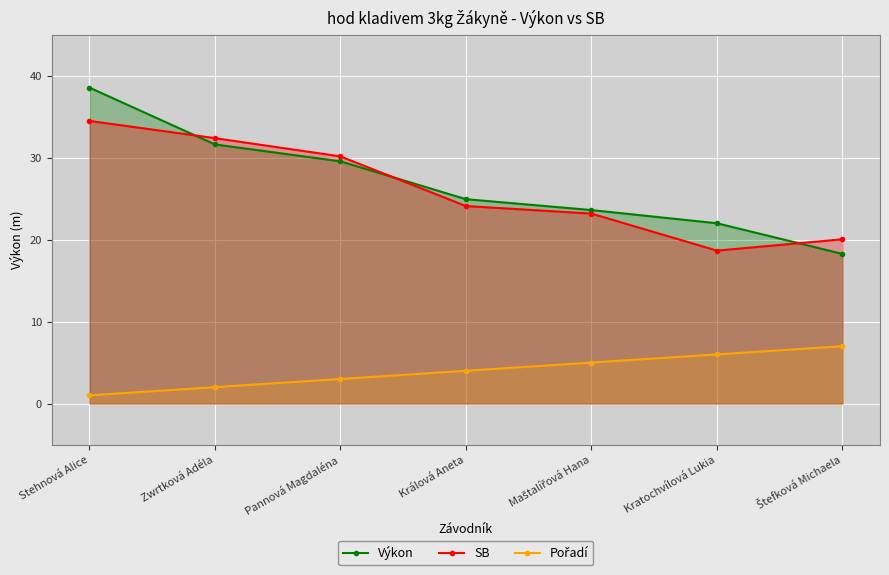

True or false: SB has a value of 24.1 at Králová Aneta.

True